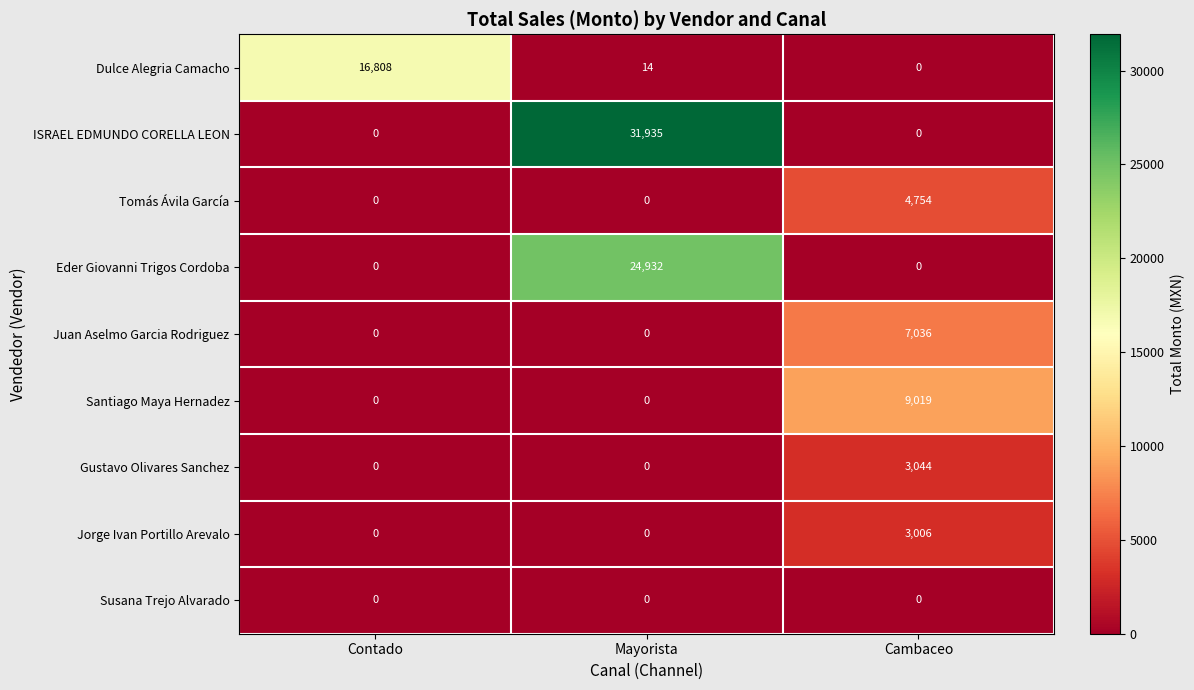

Is it true that Tomás Ávila García equals 0 at Mayorista?

True